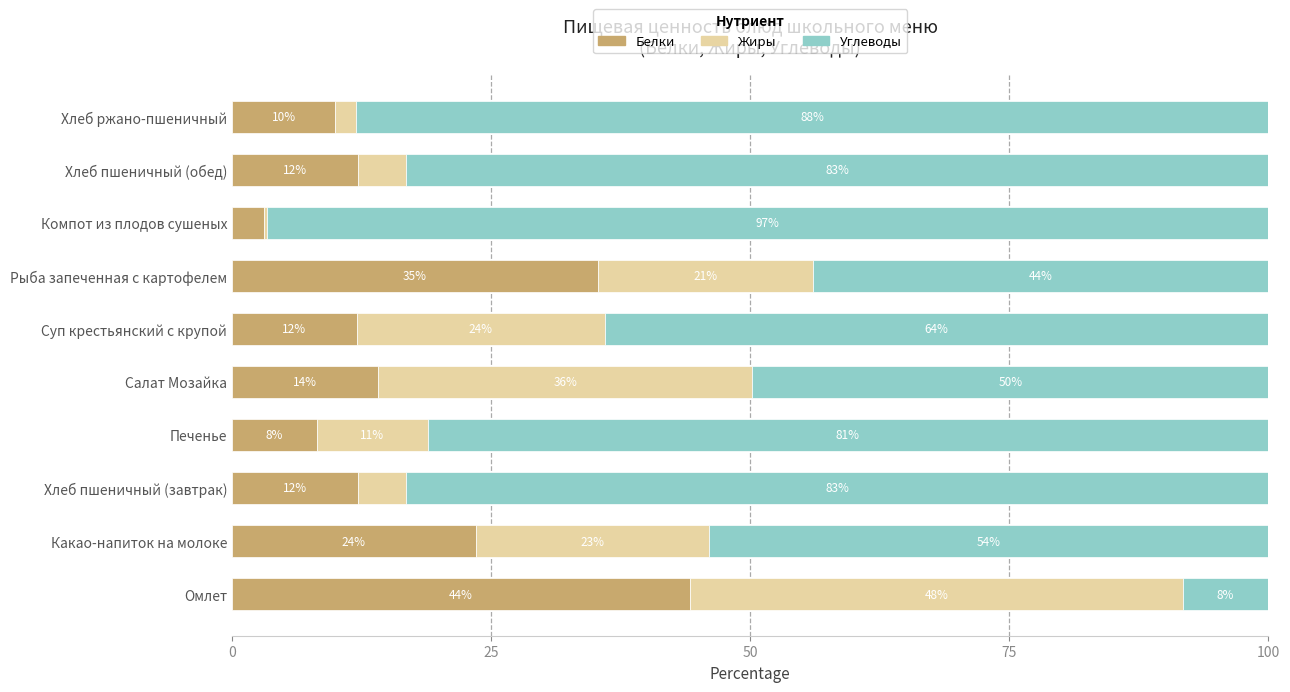

What value does the Белки series have at Хлеб пшеничный (завтрак)?

12.1